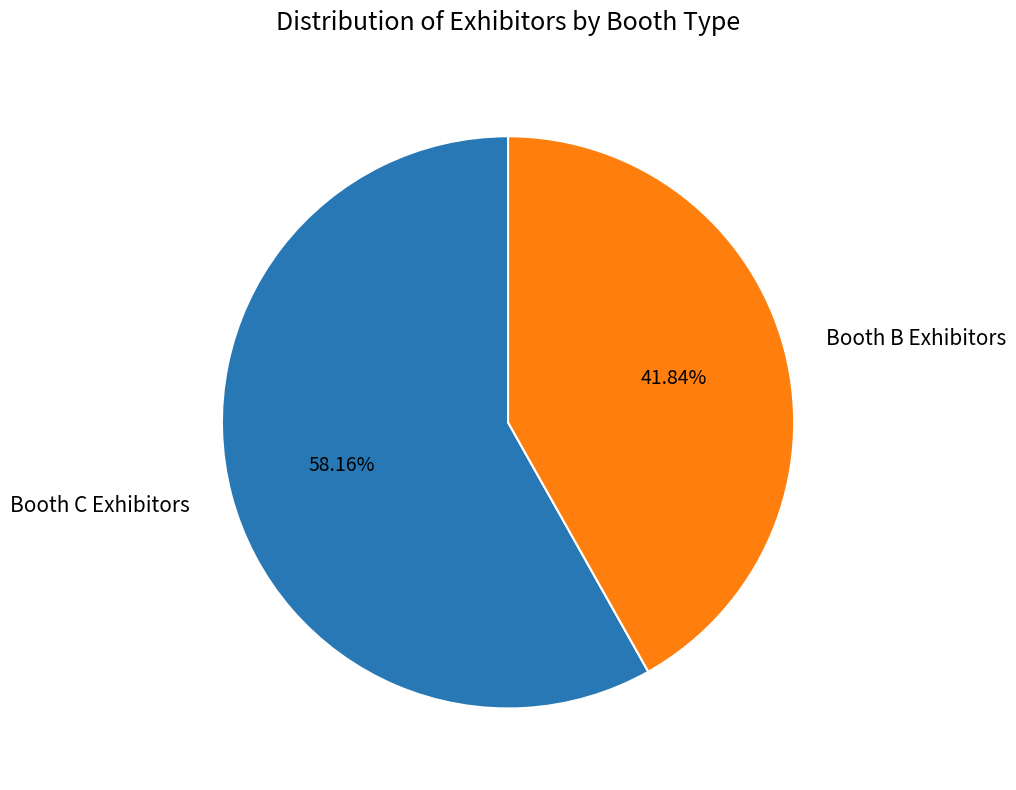

What is the ratio of the value at Booth C Exhibitors to the value at Booth B Exhibitors?

1.4